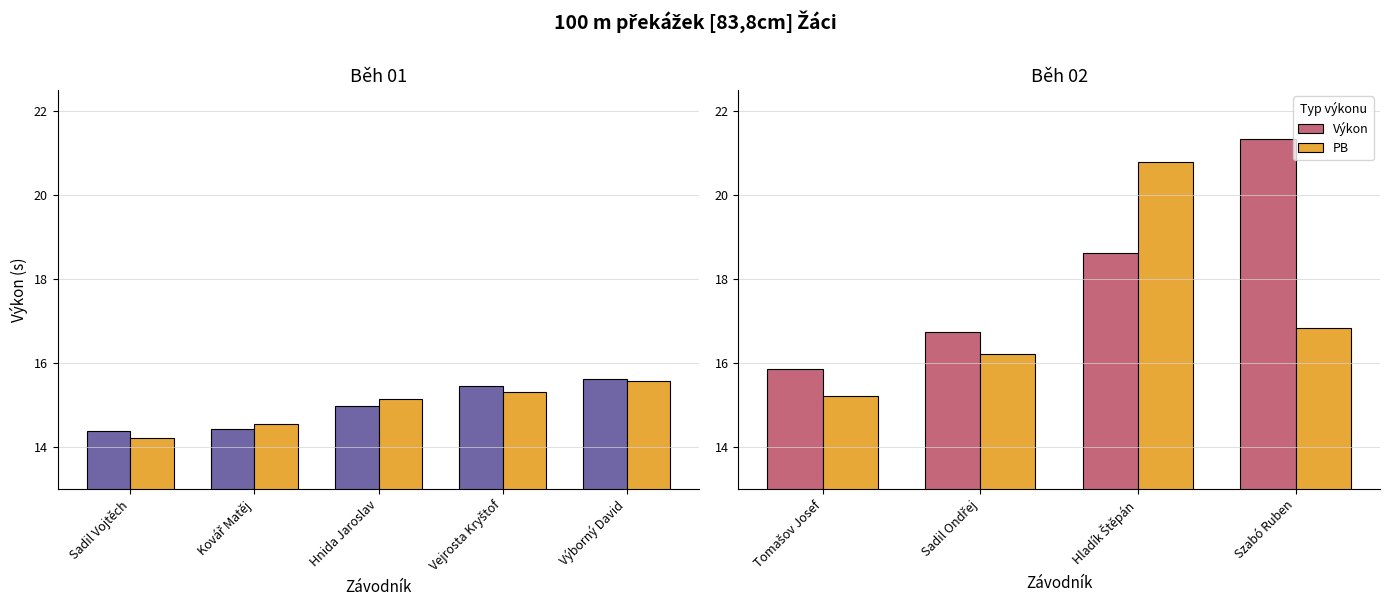

Does the chart contain any negative values?

No